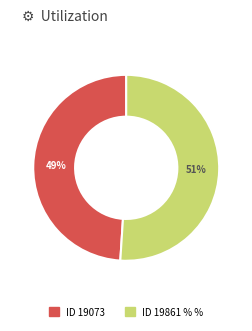

Is there any slice that represents more than half of the pie?

Yes